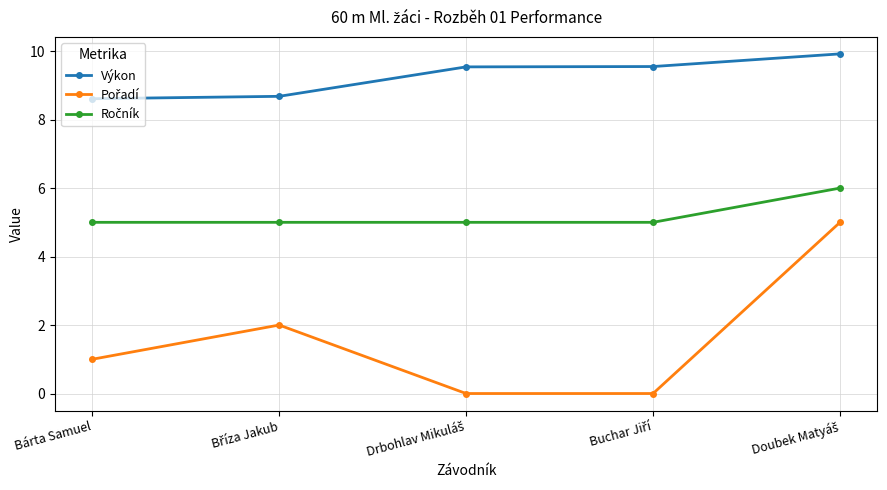

How many values in the Výkon series exceed 9?

3